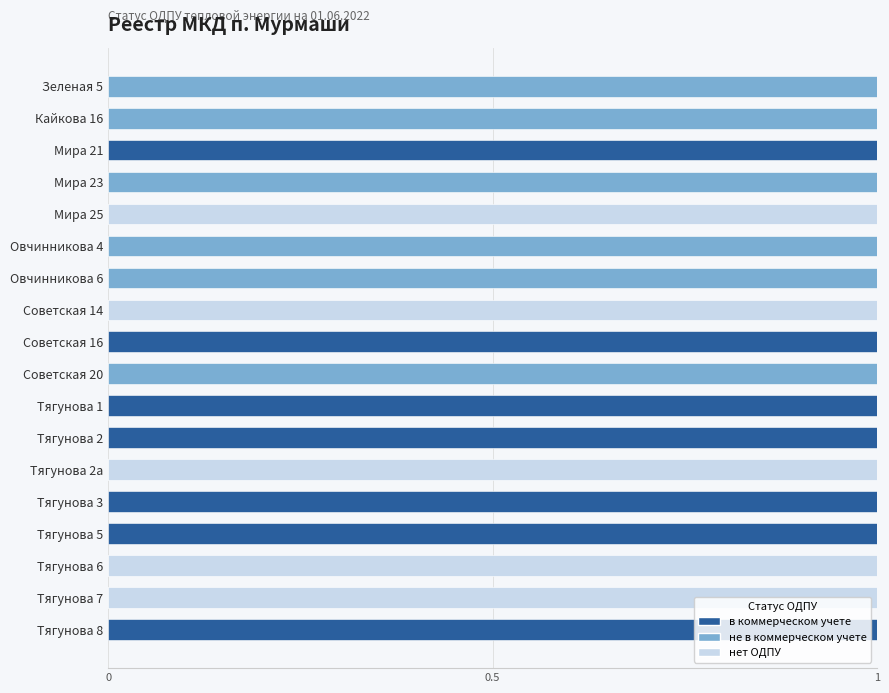

The в коммерческом учете series shows 0 at Овчинникова 4. True or false?

True